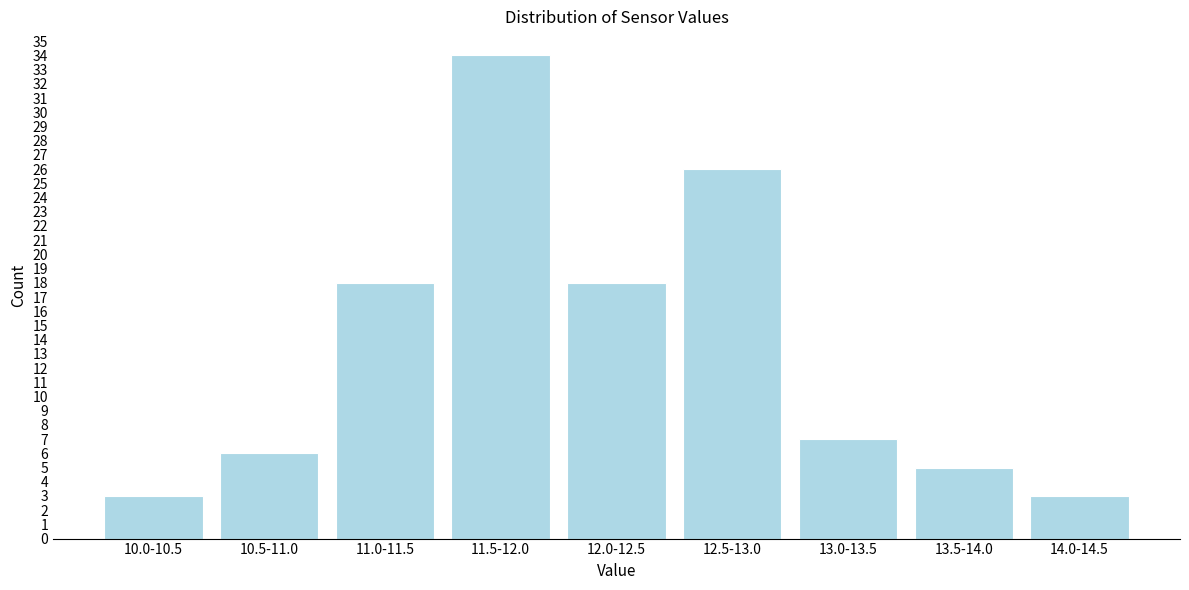

Reading right to left, transcribe all the data shown in this chart.

3	5	7	26	18	34	18	6	3